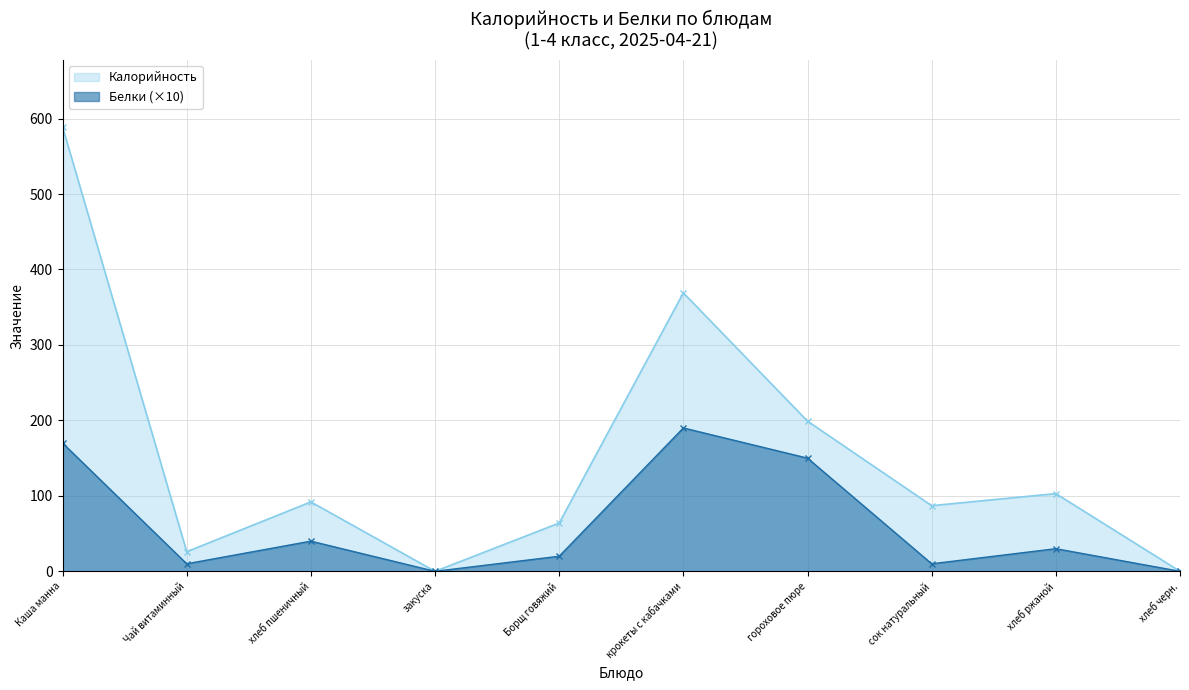

What is the label of the 8th point from the right?

хлеб пшеничный